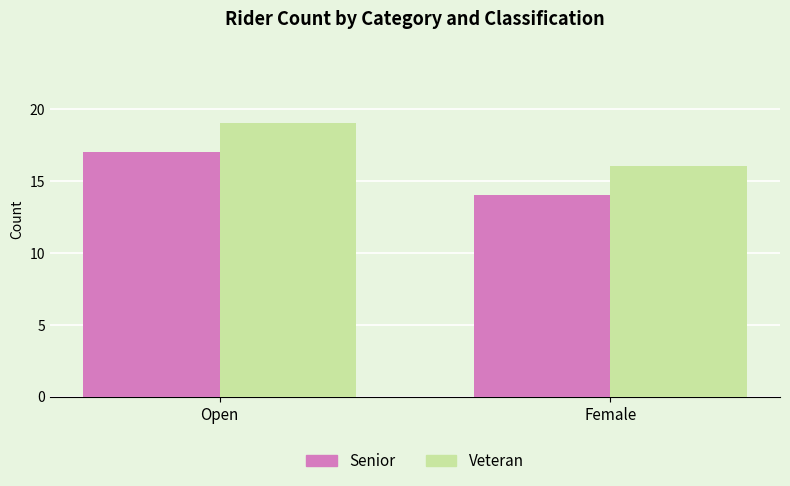

What is the lowest value of the Veteran series?

16